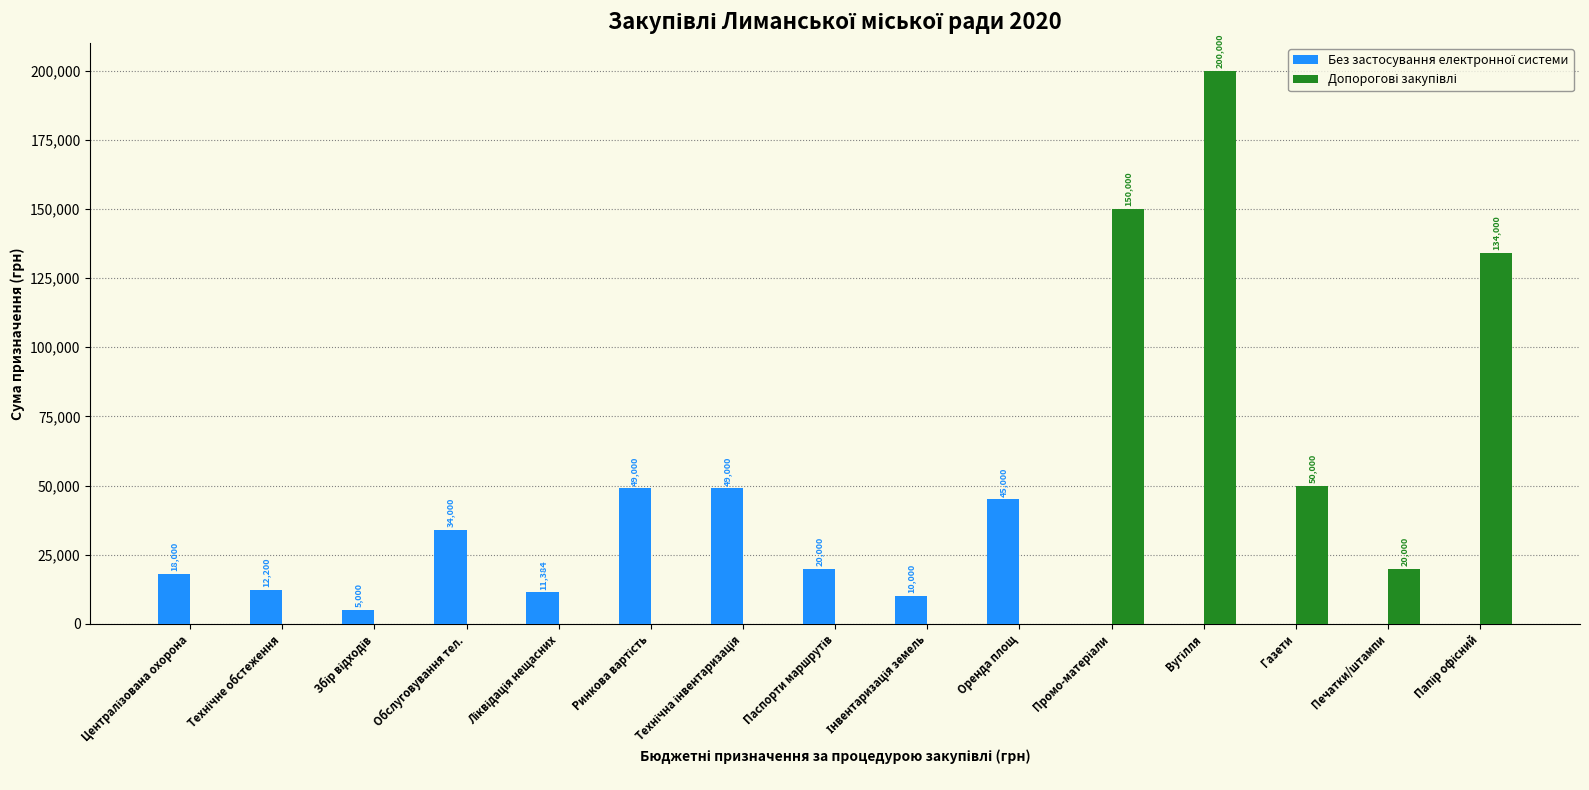

What is the greatest value displayed?

200000